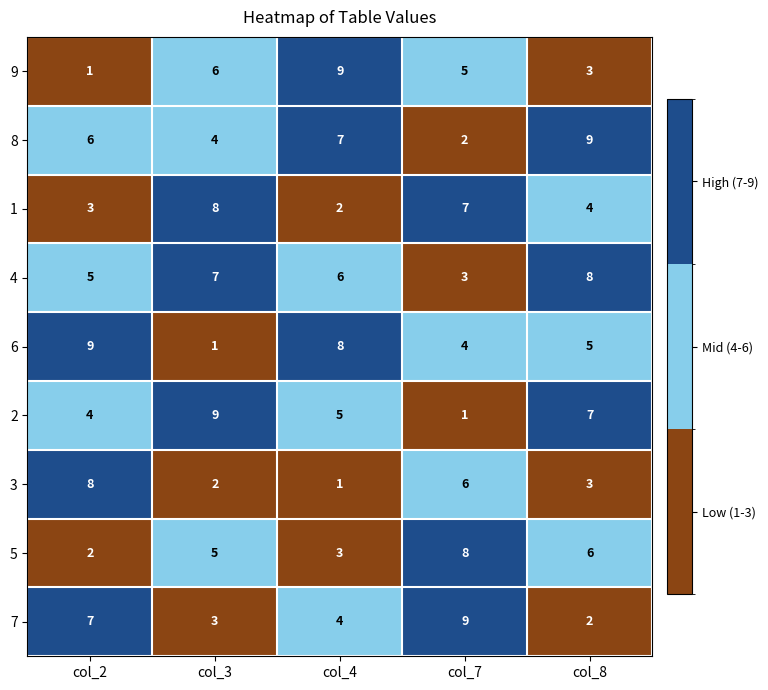

What is the difference between the maximum and minimum values in the 6 series?

8